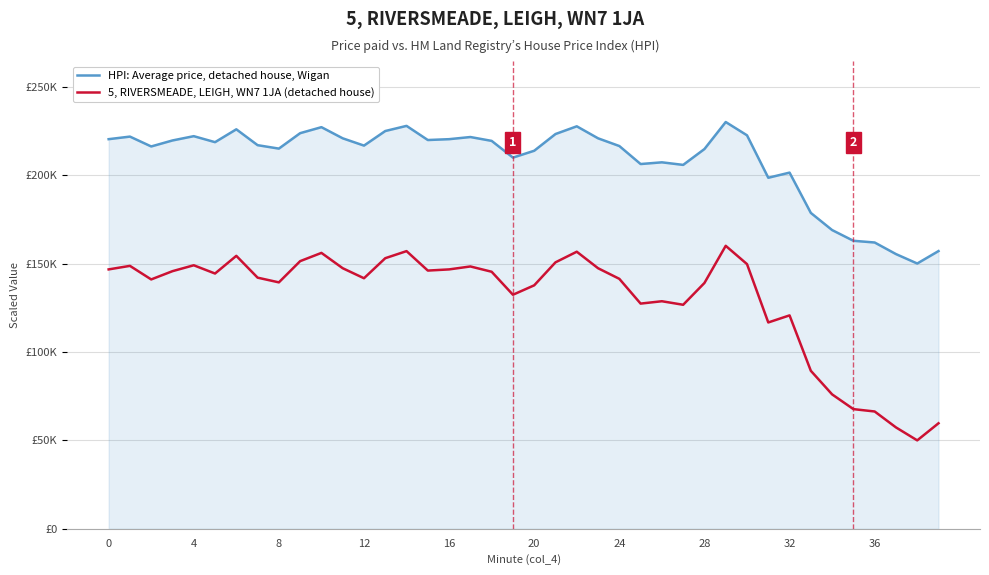

Rank the series by their maximum value, from highest to lowest.

HPI: Average price, detached house, Wigan, 5, RIVERSMEADE, LEIGH, WN7 1JA (detached house)